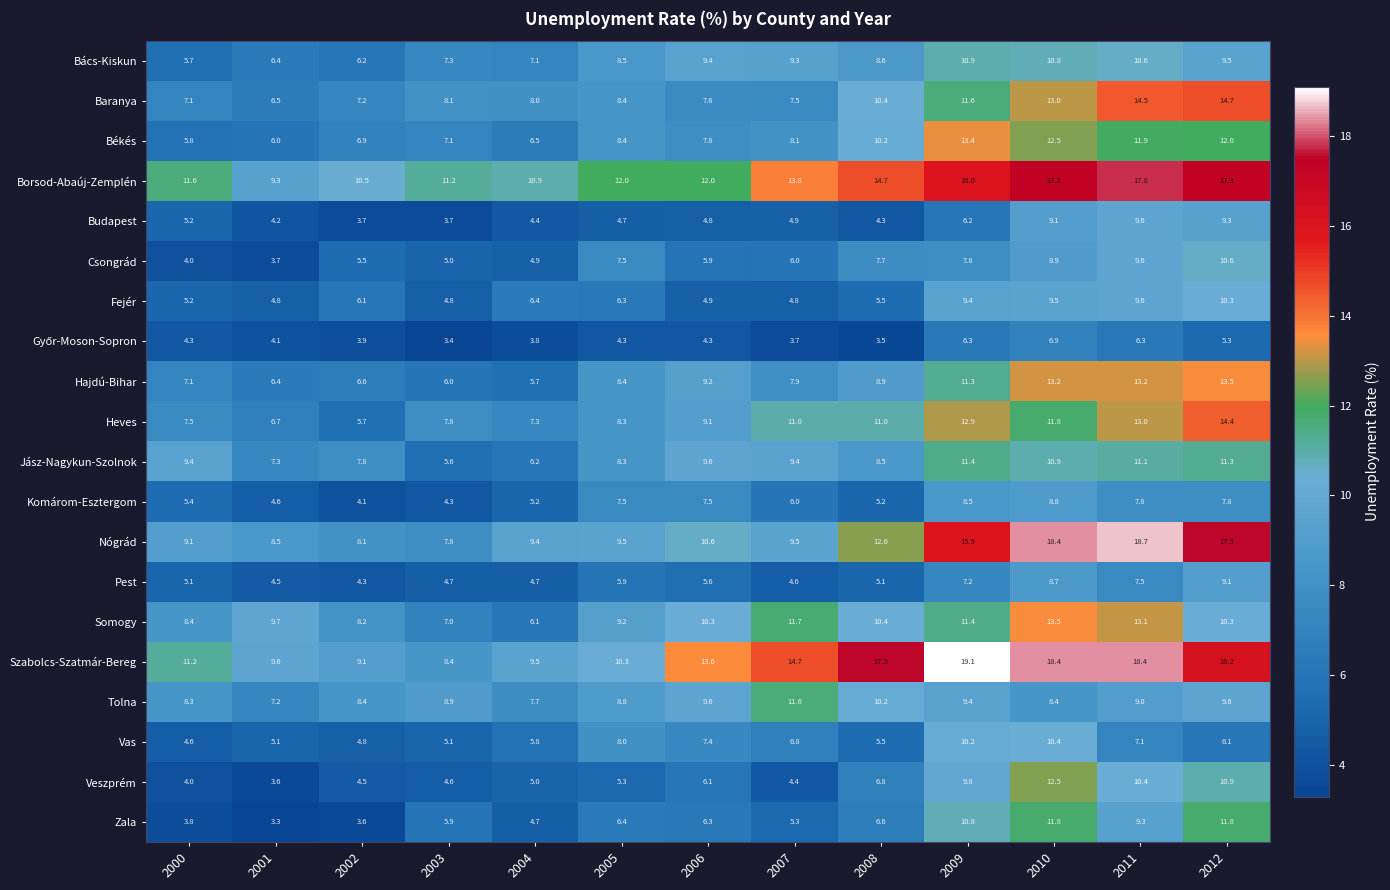

Between 2009 and 2010, which series saw the biggest shift?

Budapest